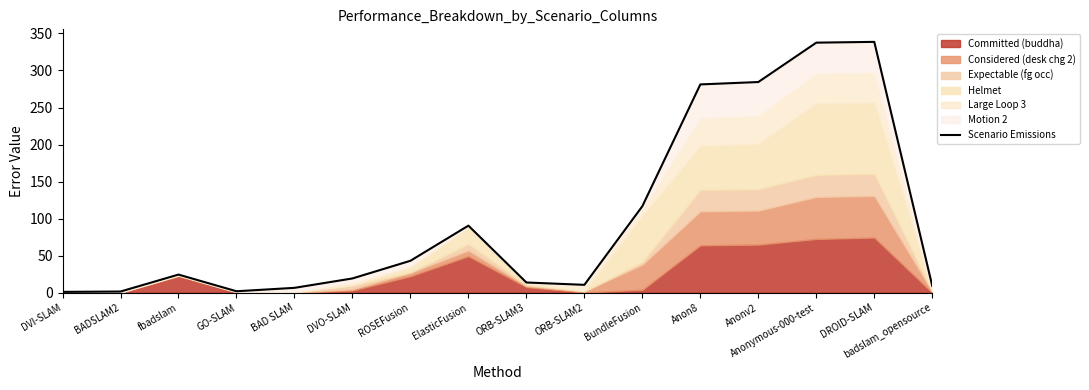

Where is the first local minimum?

GO-SLAM